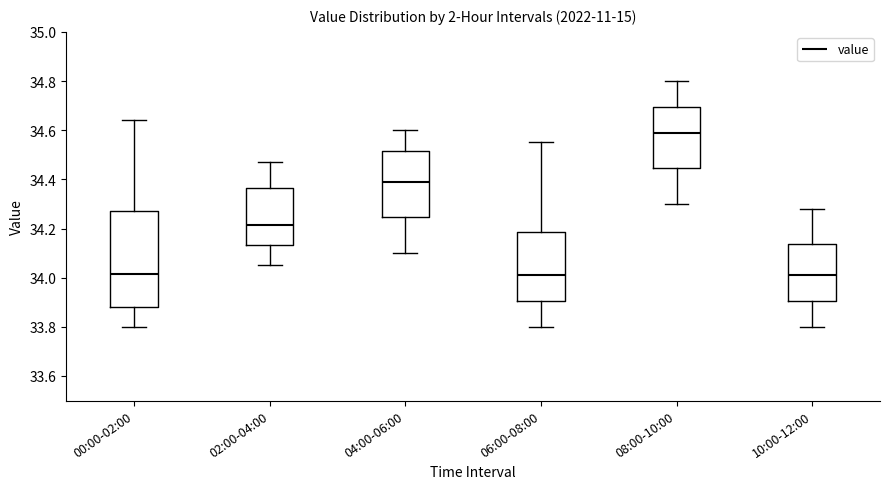

Reading left to right, read every box against the y-axis: the position of its median line, the range the box covers, and the ends of its whiskers. The values are not printed on the chart, so give them approximately, as read against the axis.

00:00-02:00: median 34.02, box 33.88 to 34.28, whiskers 33.80 to 34.64
02:00-04:00: median 34.22, box 34.14 to 34.36, whiskers 34.06 to 34.48
04:00-06:00: median 34.40, box 34.24 to 34.52, whiskers 34.10 to 34.60
06:00-08:00: median 34.02, box 33.90 to 34.18, whiskers 33.80 to 34.56
08:00-10:00: median 34.60, box 34.44 to 34.70, whiskers 34.30 to 34.80
10:00-12:00: median 34.02, box 33.90 to 34.14, whiskers 33.80 to 34.28